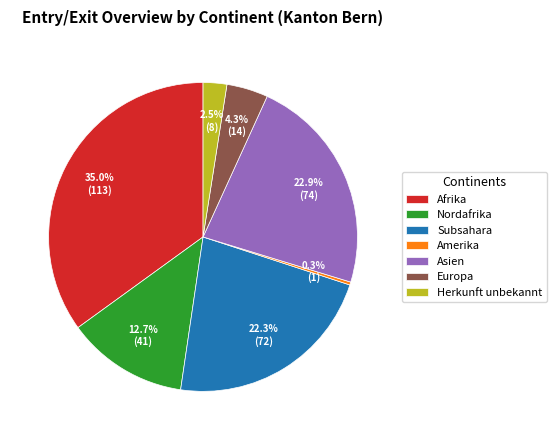

Is there any slice that represents more than half of the pie?

No